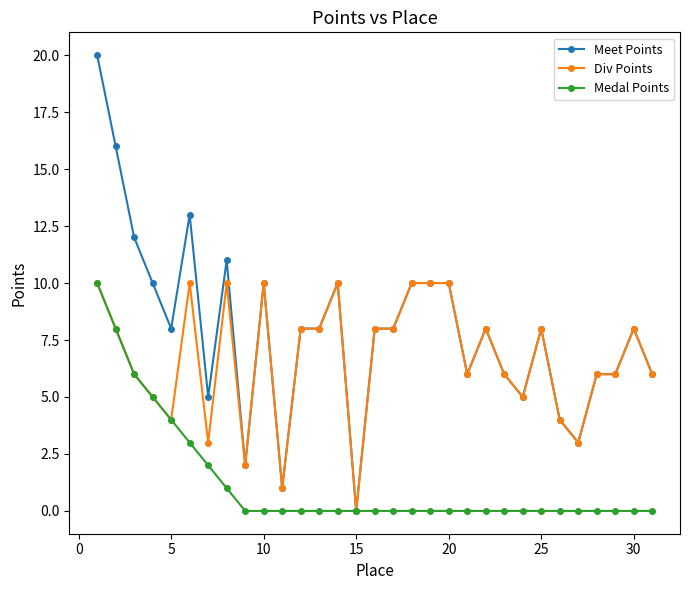

How many values in the Div Points series are below 8?

15